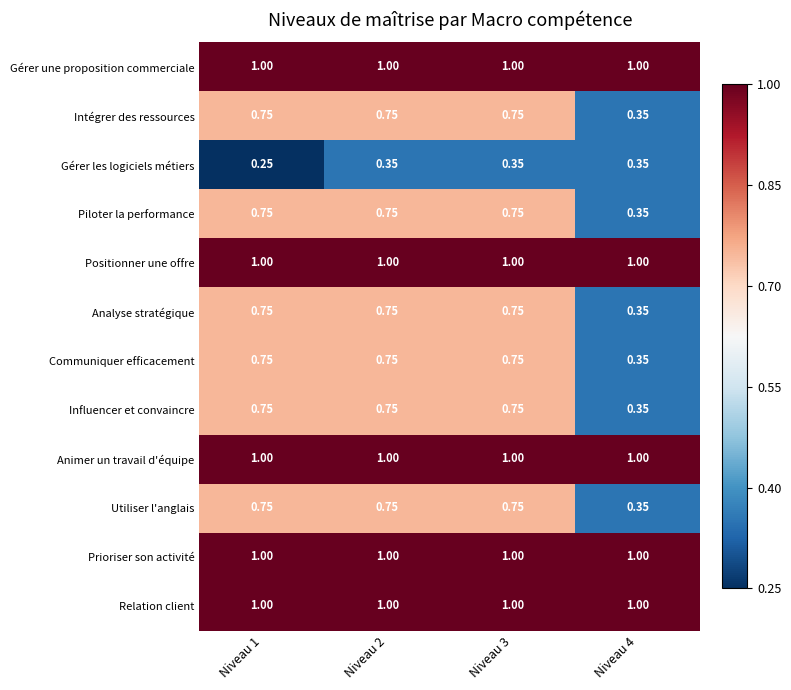

What is the minimum value shown in the chart?

0.2